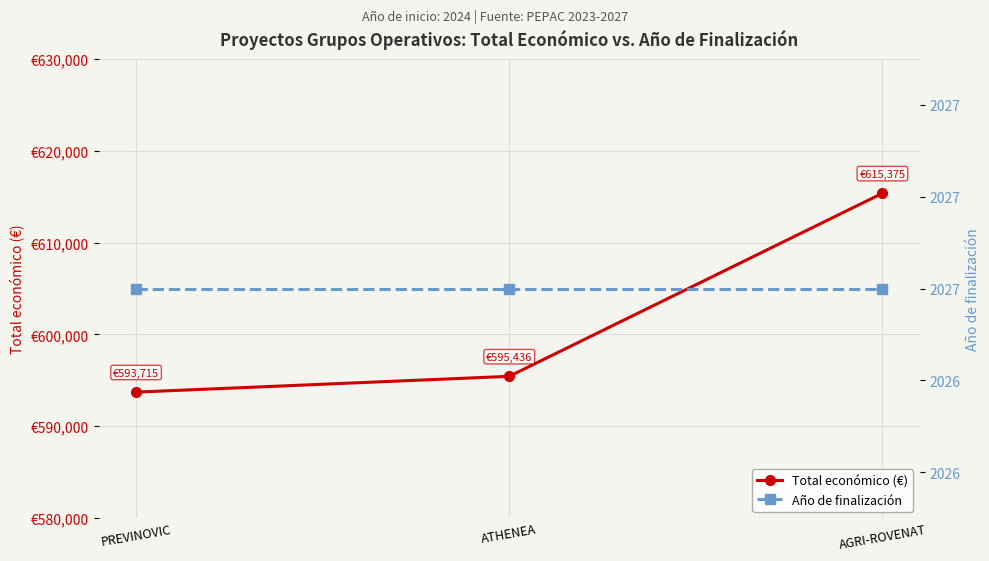

At which category is the sum across all series the highest?

AGRI-ROVENAT